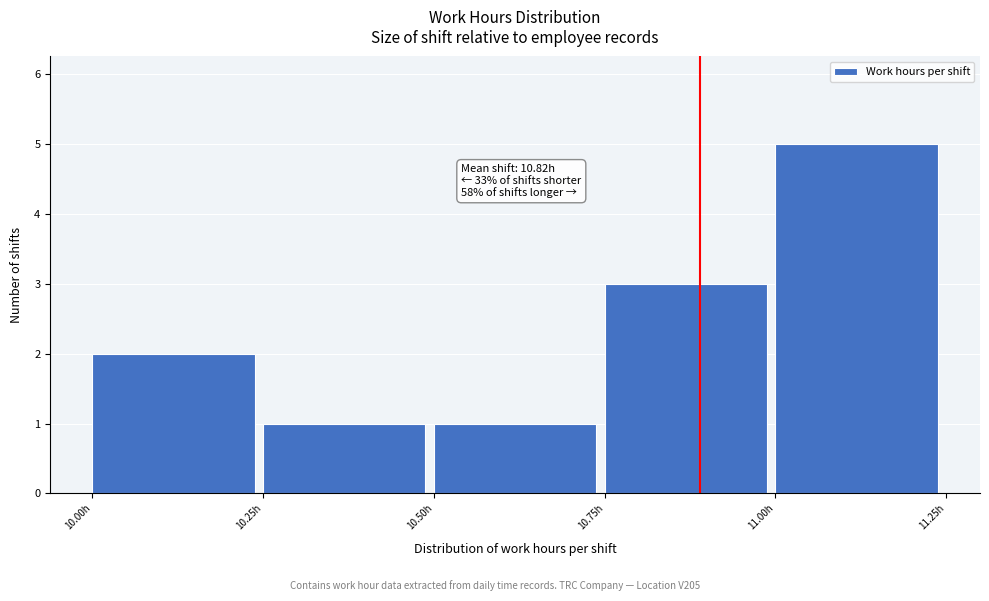

Which range on the x-axis has the tallest bar?

11.00 to 11.25